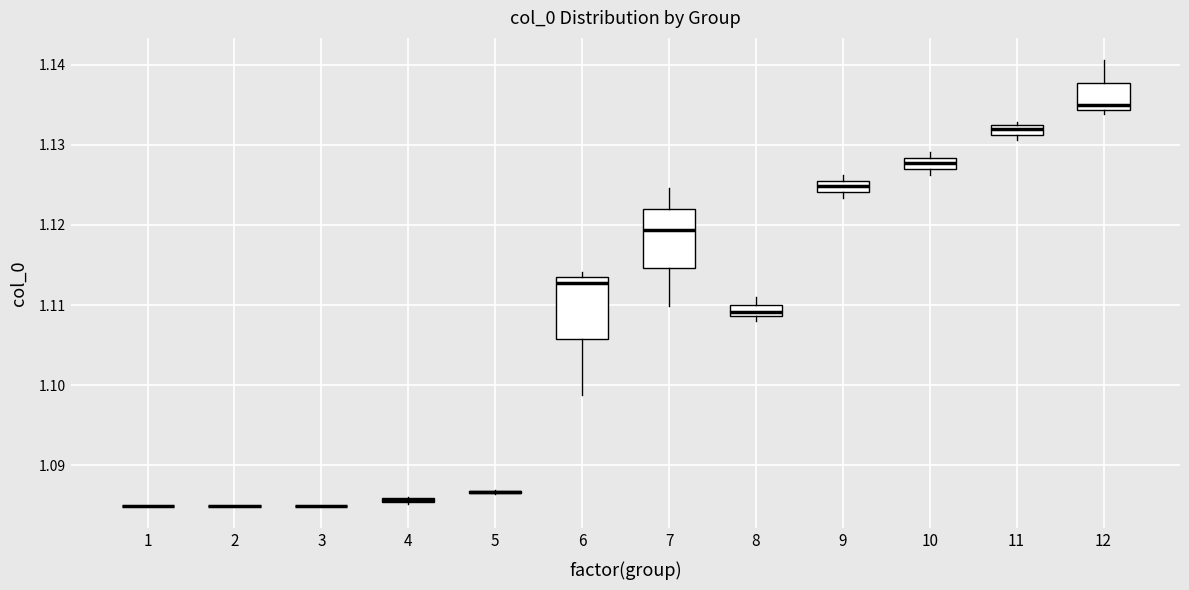

Where is the lower edge of the box at x = 9 on the y-axis? The values are not printed on the chart, so give them approximately, as read against the axis.

1.124